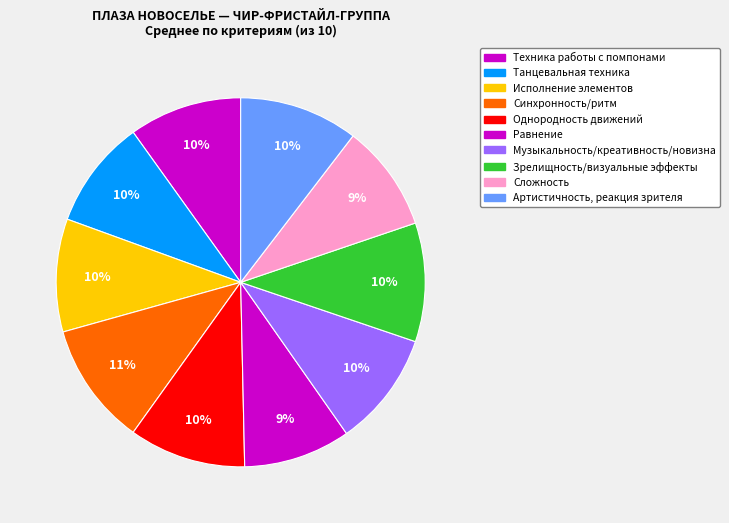

Which category has the biggest portion of the pie?

Синхронность/ритм